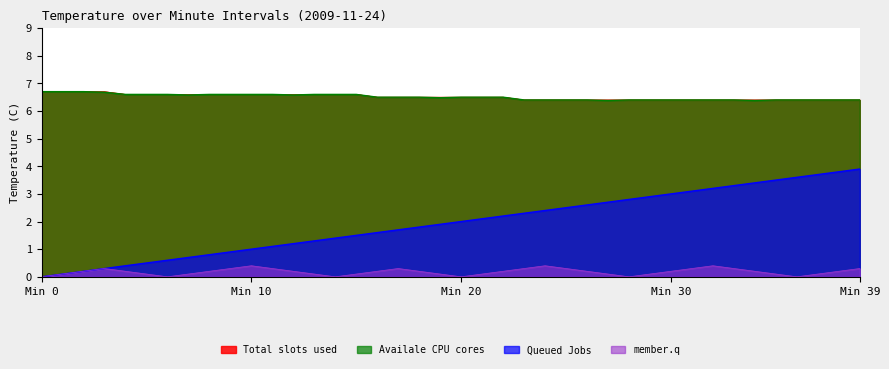

How many distinct data groups are displayed?

4